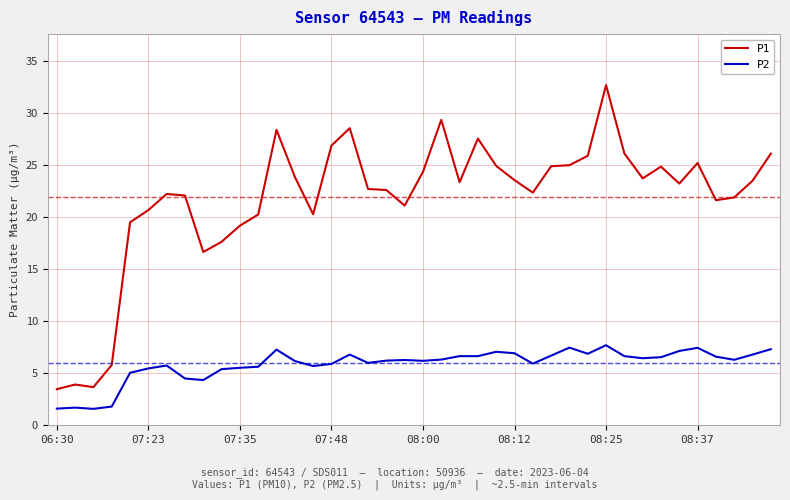

List the series in order of their overall mean, lowest first.

P2, P1